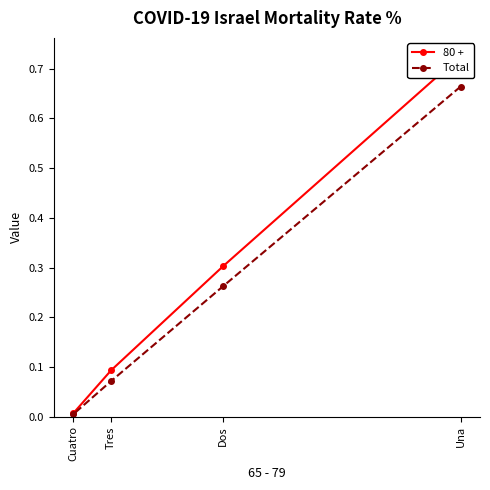

Is it true that 80 + equals 0.0 at Tres?

False